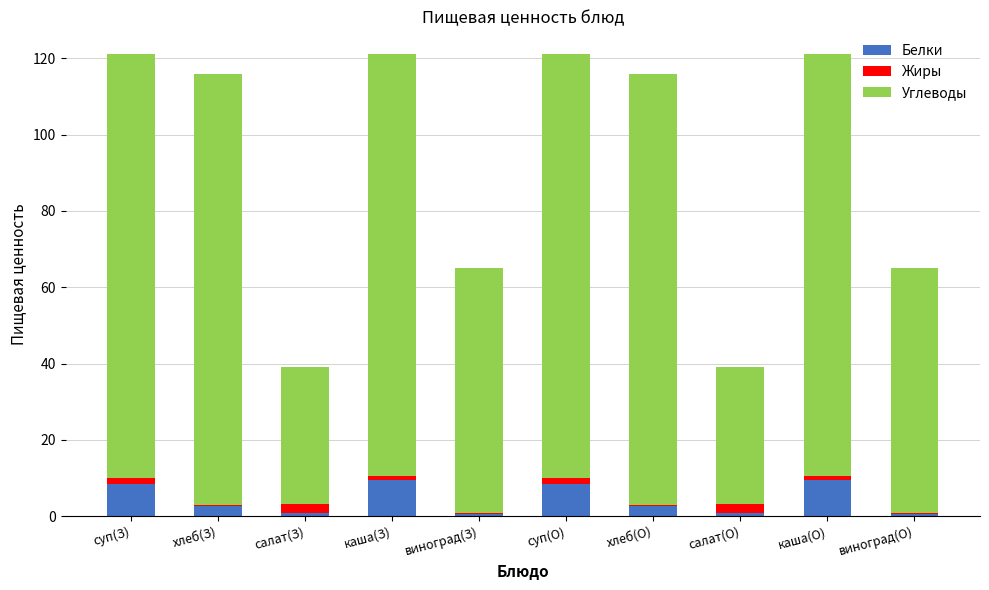

What is the sum of all Белки values?

44.6